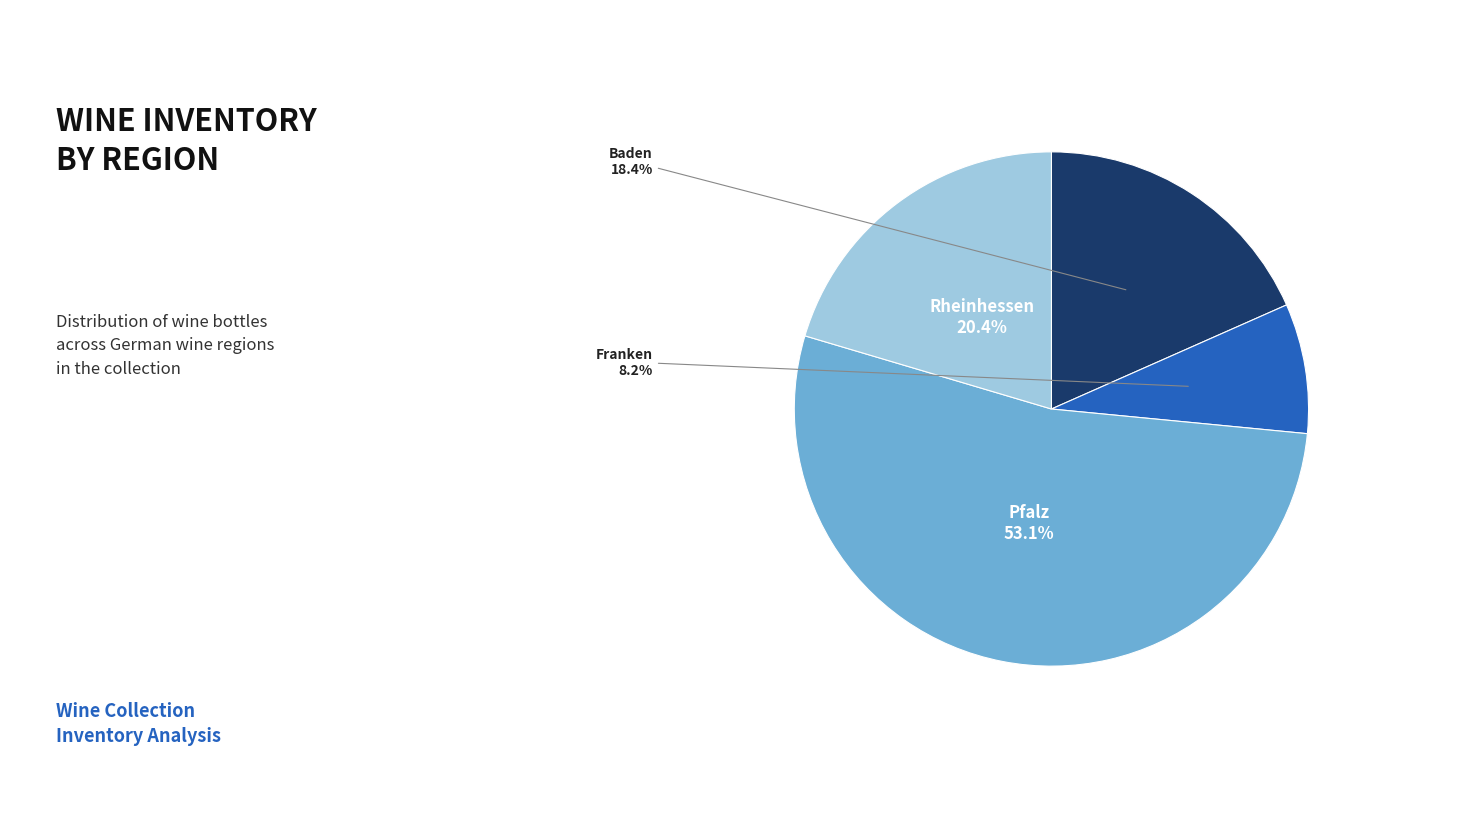

What percentage is the Franken slice, to the nearest percent?

8%